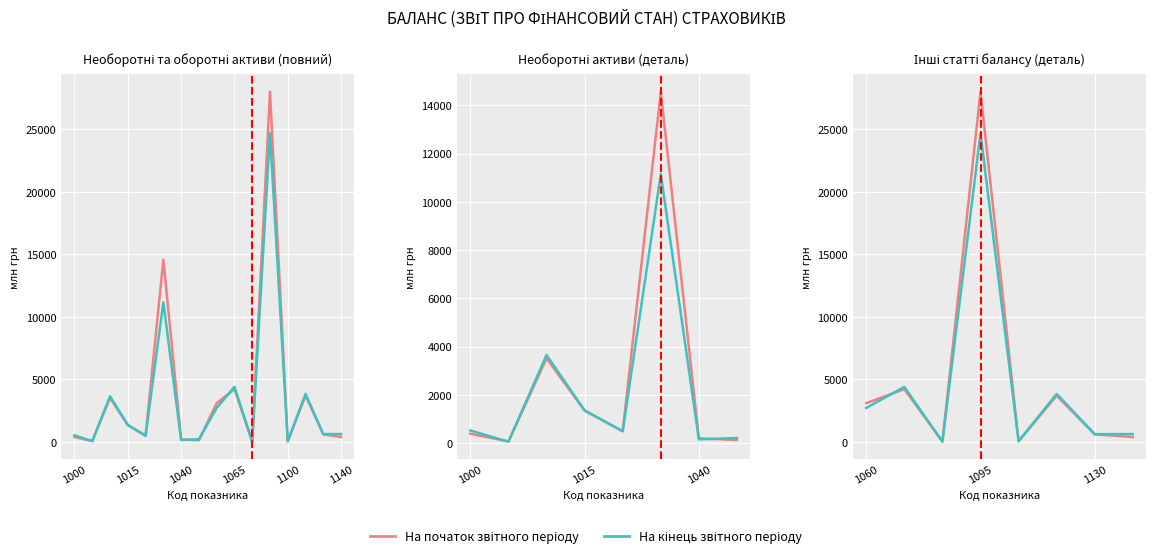

What is the difference between the maximum and minimum values in the На початок (Control) series?

27974.5